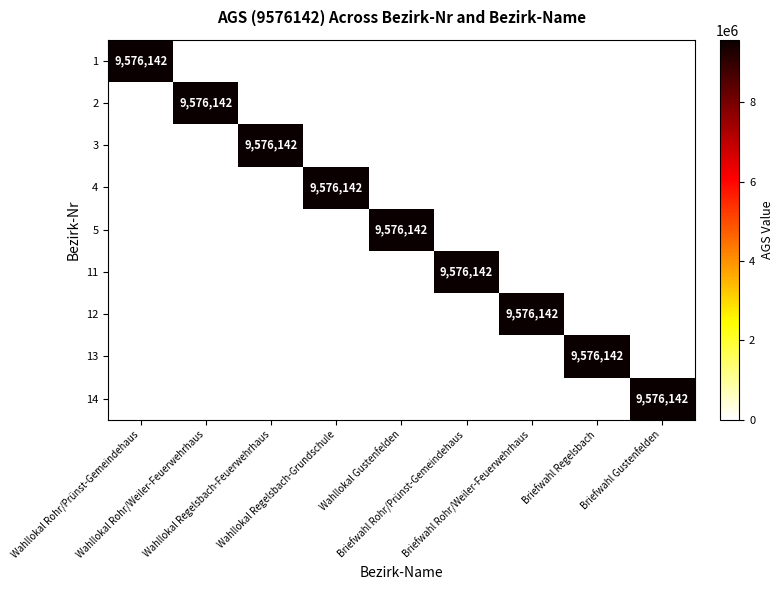

The value of 14 at Briefwahl Rohr/Weiler-Feuerwehrhaus is 0. True or false?

True